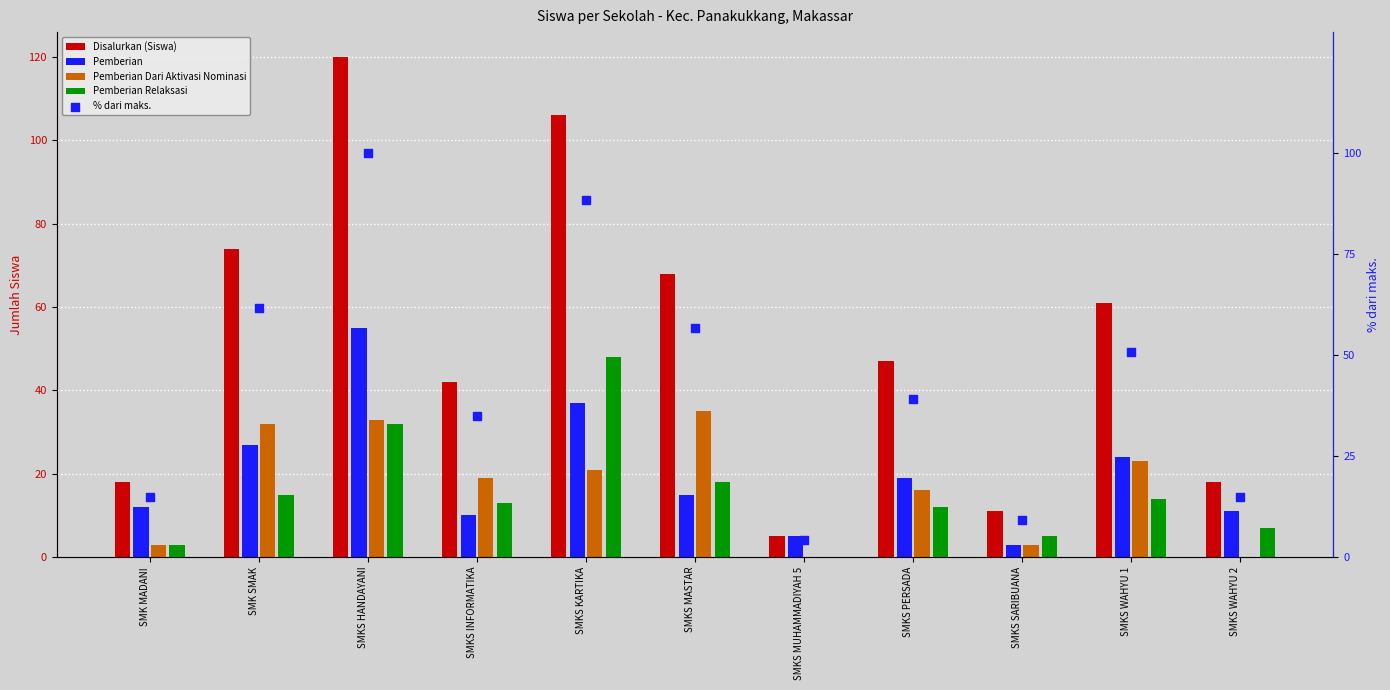

Which series contains the highest Y value?

Disalurkan (Siswa)